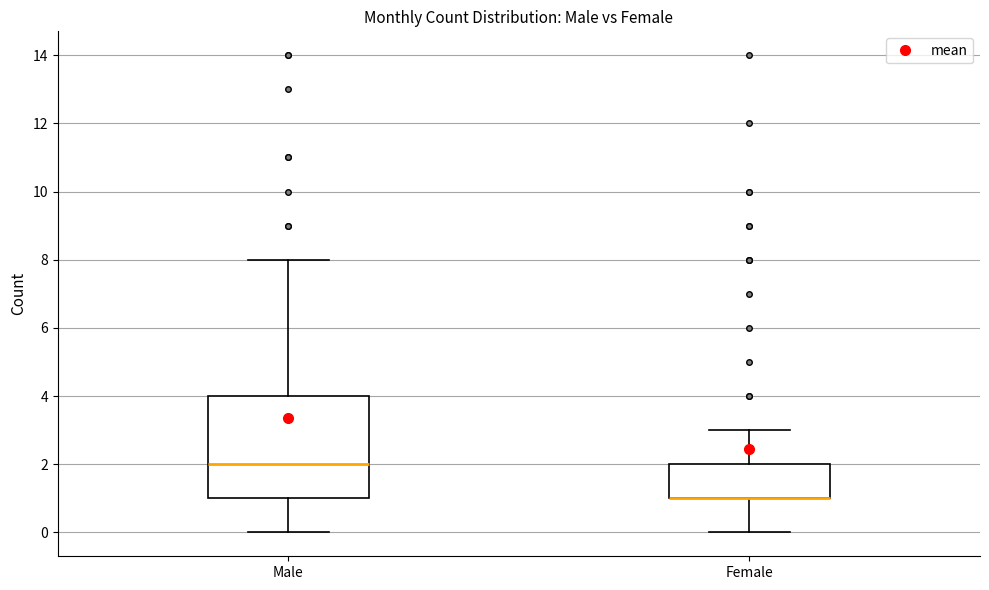

Reading left to right, transcribe this box plot: for each box, give where its median line is, the range the box spans, and where its two whiskers end, as read against the y-axis. The values are not printed on the chart, so give them approximately, as read against the axis.

Male: median 2, box 1 to 4, whiskers 0 to 8
Female: median 1 (drawn on the box's lower edge), box 1 to 2, whiskers 0 to 3